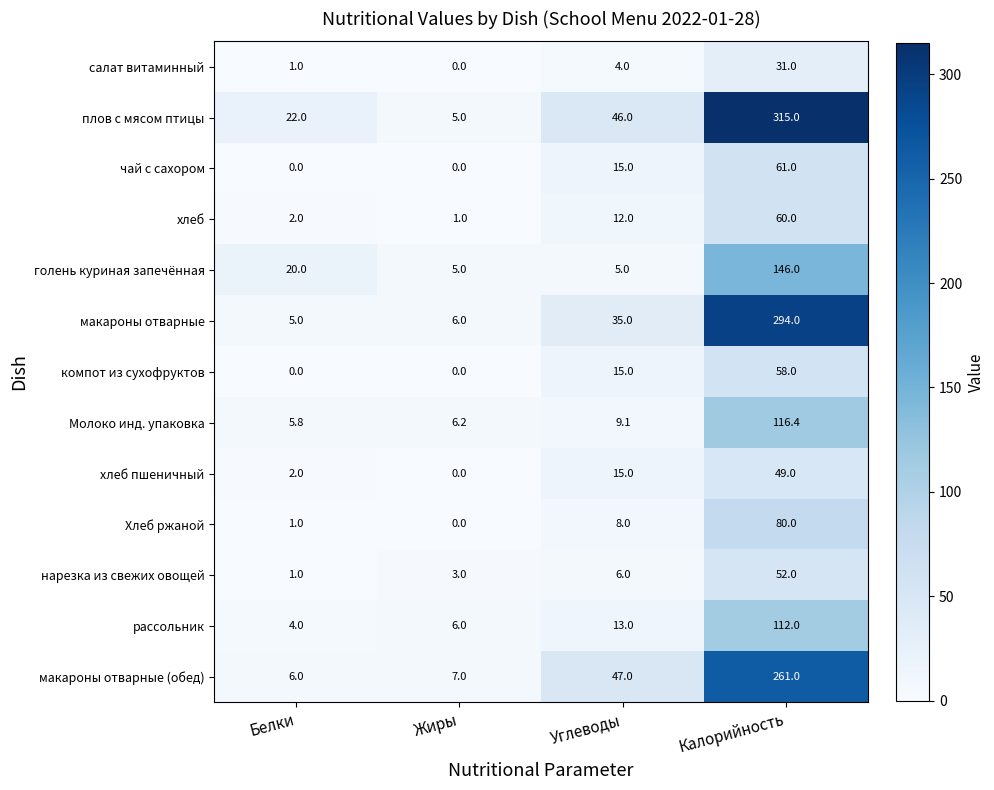

How many series are shown in this chart?

13